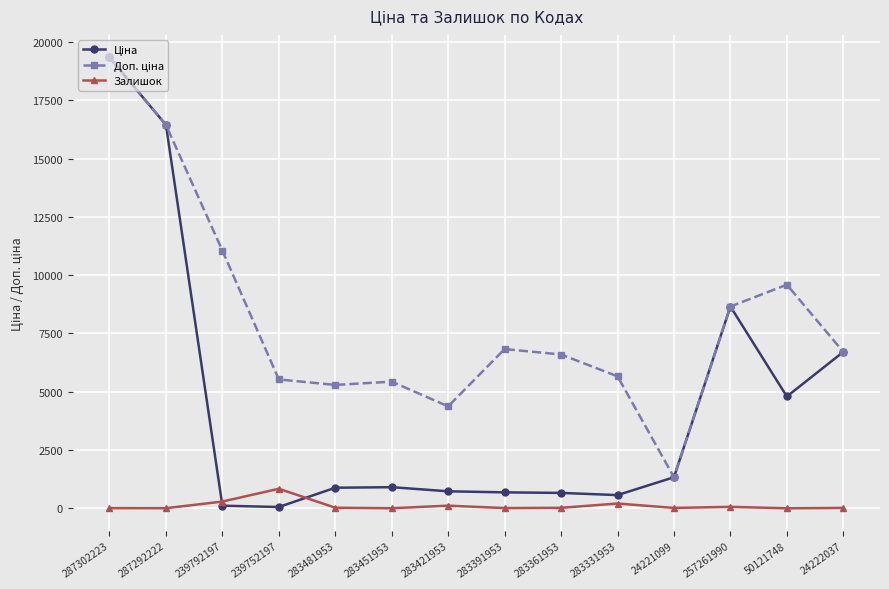

What is the greatest value displayed?

19343.1